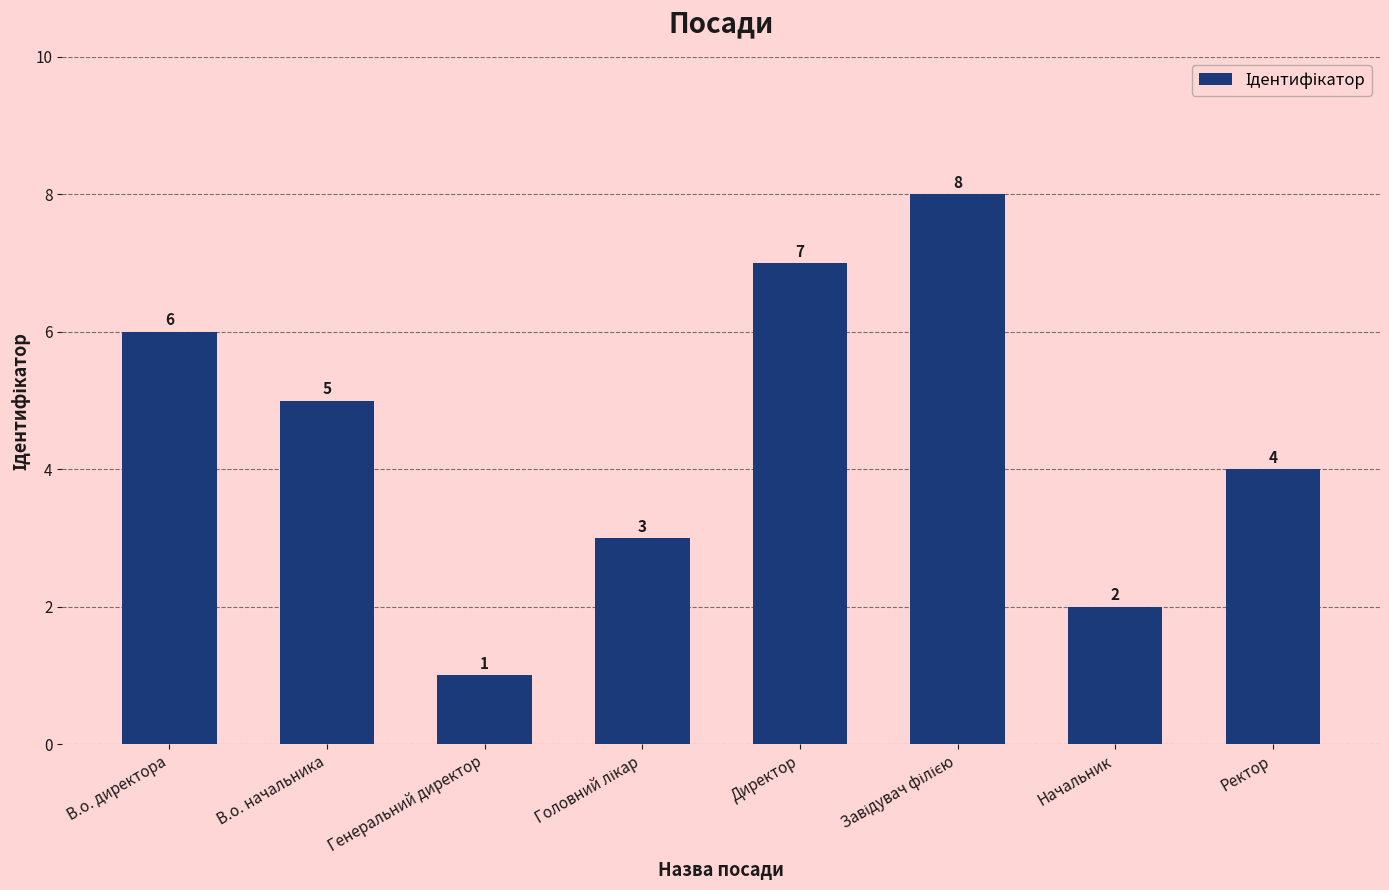

Which category has the lowest value across all series?

Генеральний директор